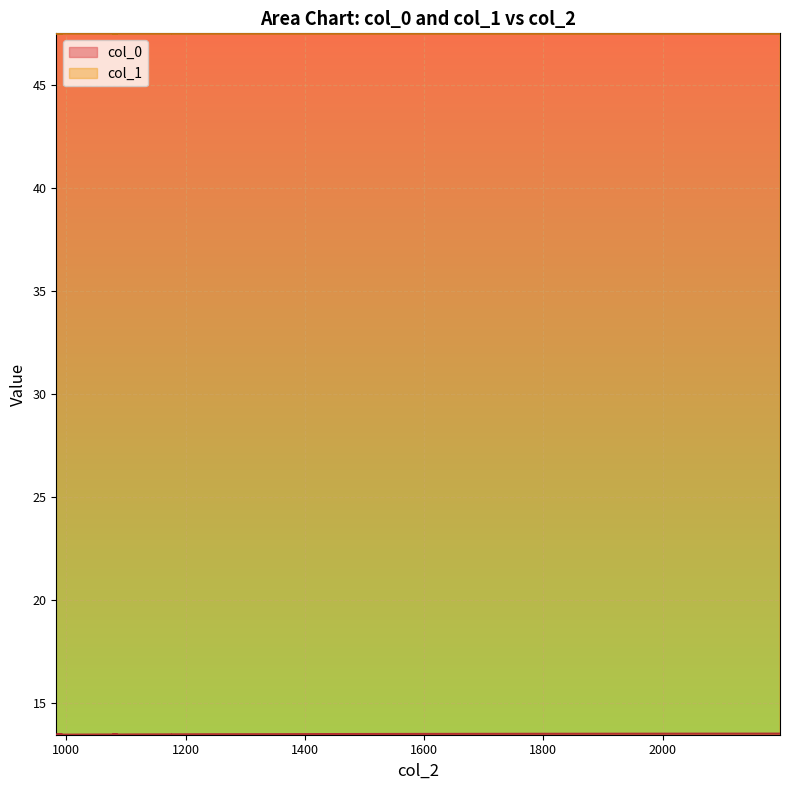

At which category does the chart reach its peak across all series?

983